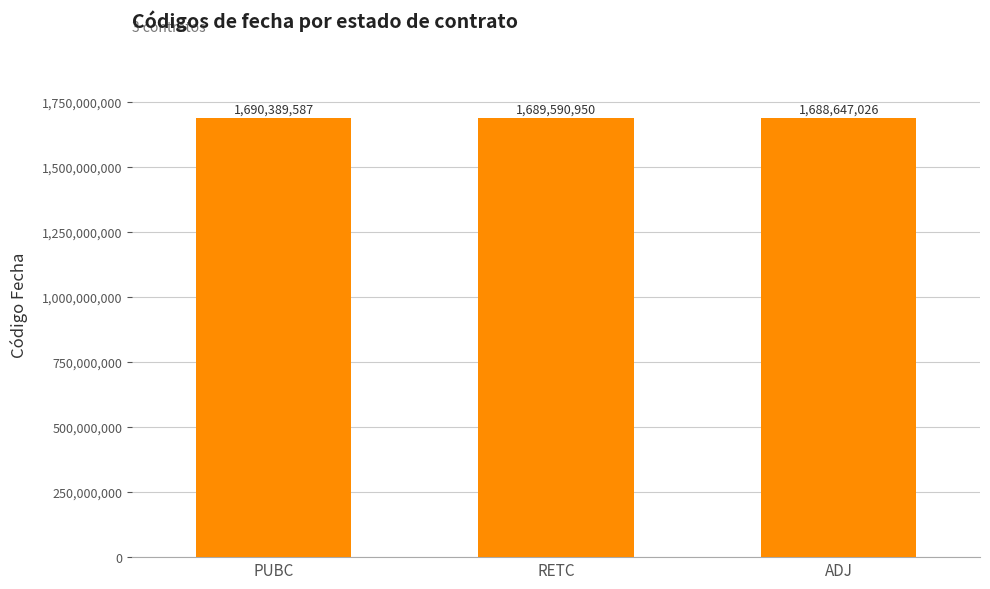

Rank the categories by value from lowest to highest.

ADJ, RETC, PUBC